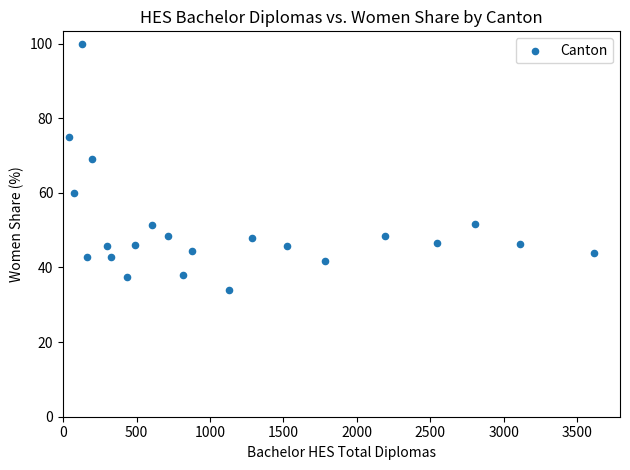

What Y value in the scatter plot is closest to 66?

69.2